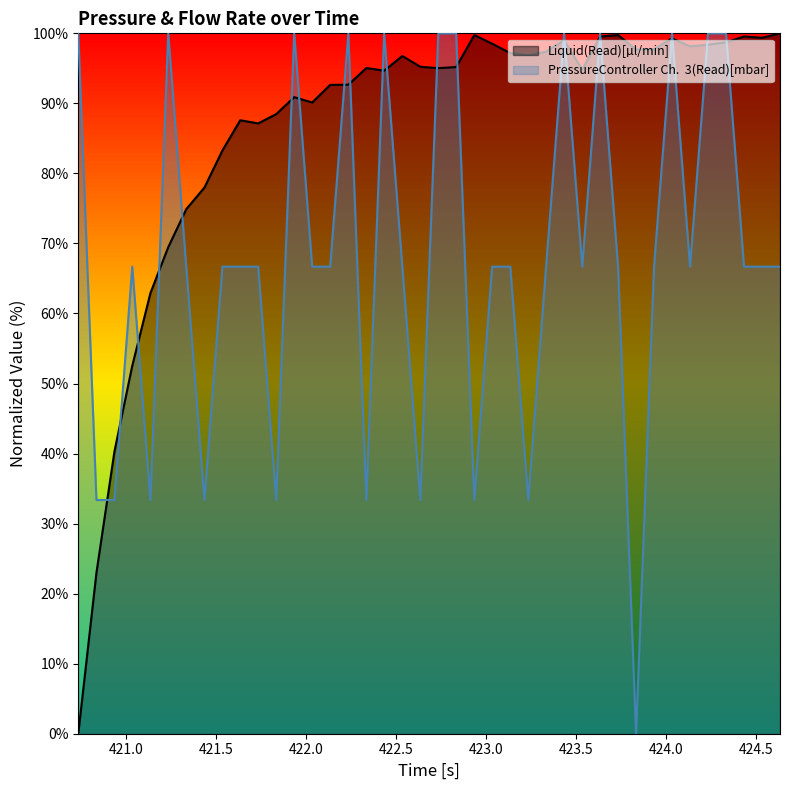

Count the number of data series in this chart.

2